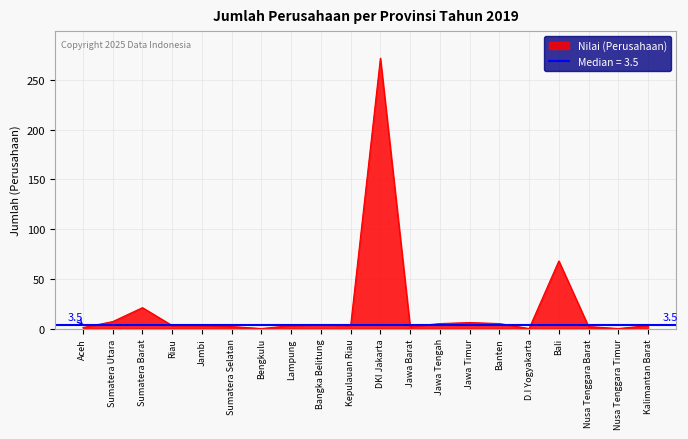

What is the label of the 8th point from the left?

Lampung